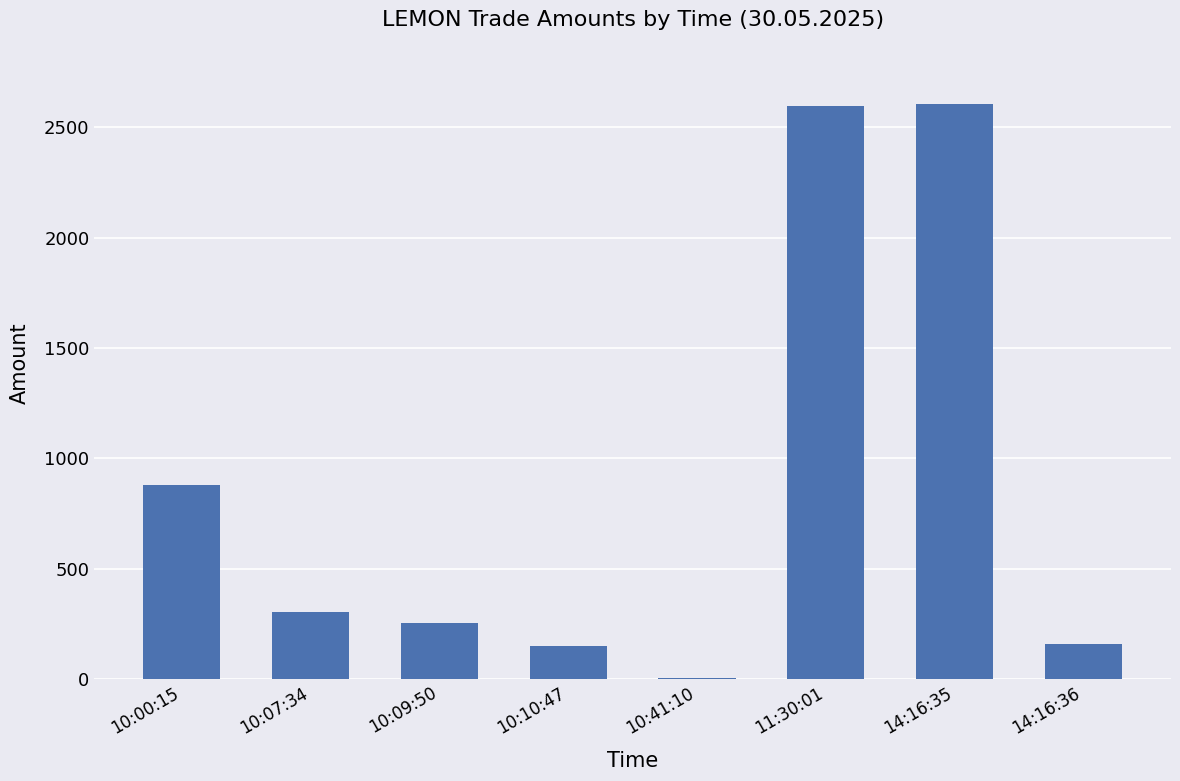

Approximately how many times larger is the value at 10:10:47 compared to 10:41:10?

30.0